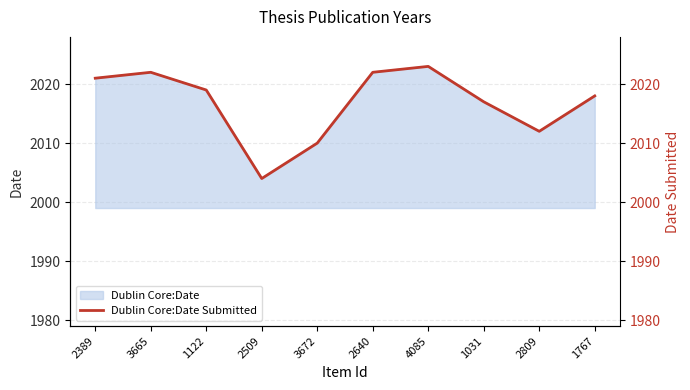

How many data points are less than 2019?

5